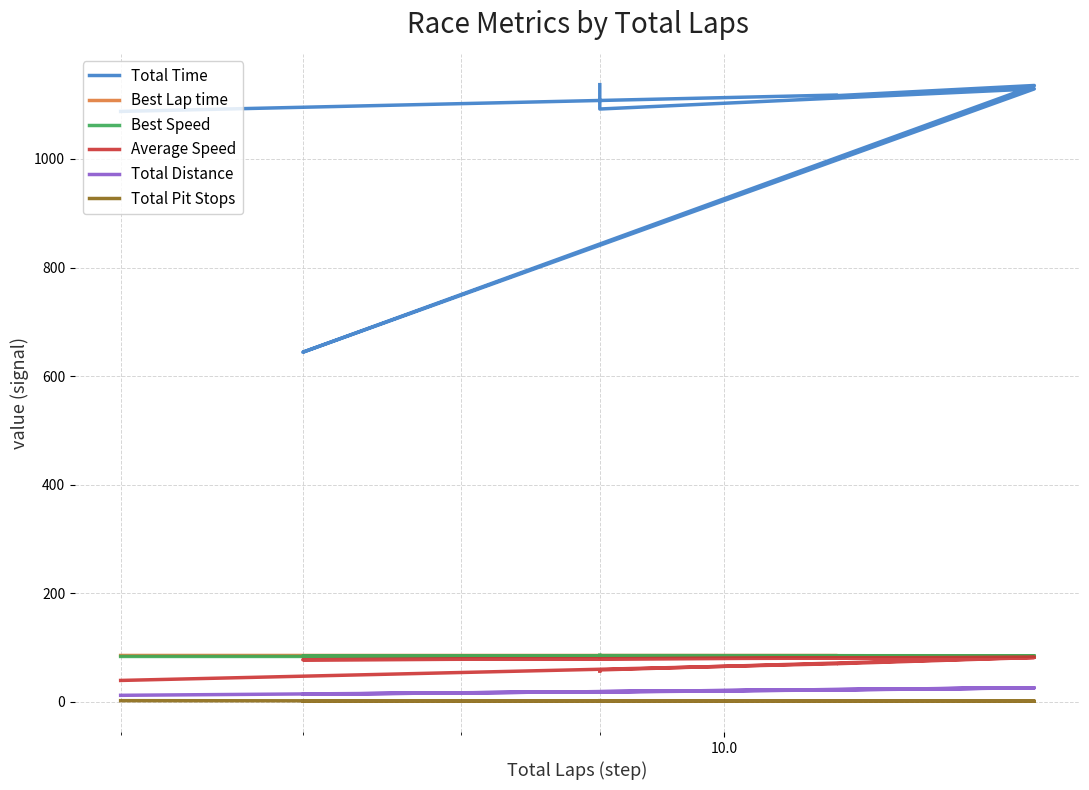

What are all the series names shown in the legend?

Total Time, Best Lap time, Best Speed, Average Speed, Total Distance, Total Pit Stops